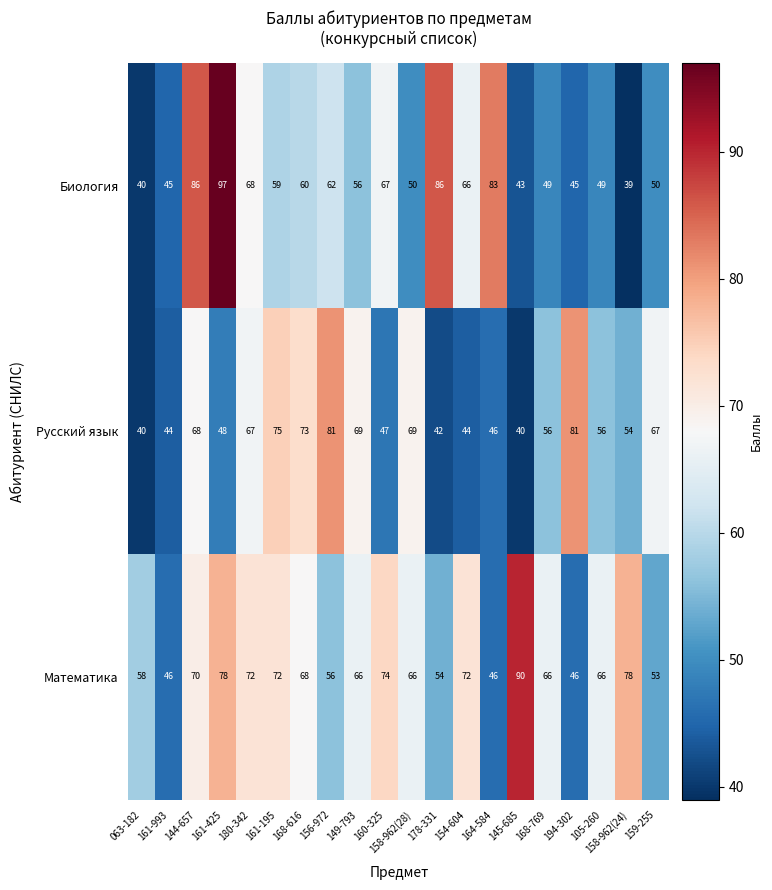

Which label corresponds to the smallest value in the chart?

158-962(24)